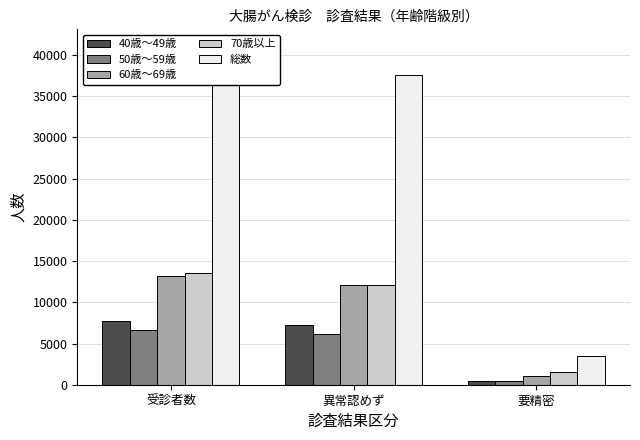

What position from the left is 異常認めず?

2